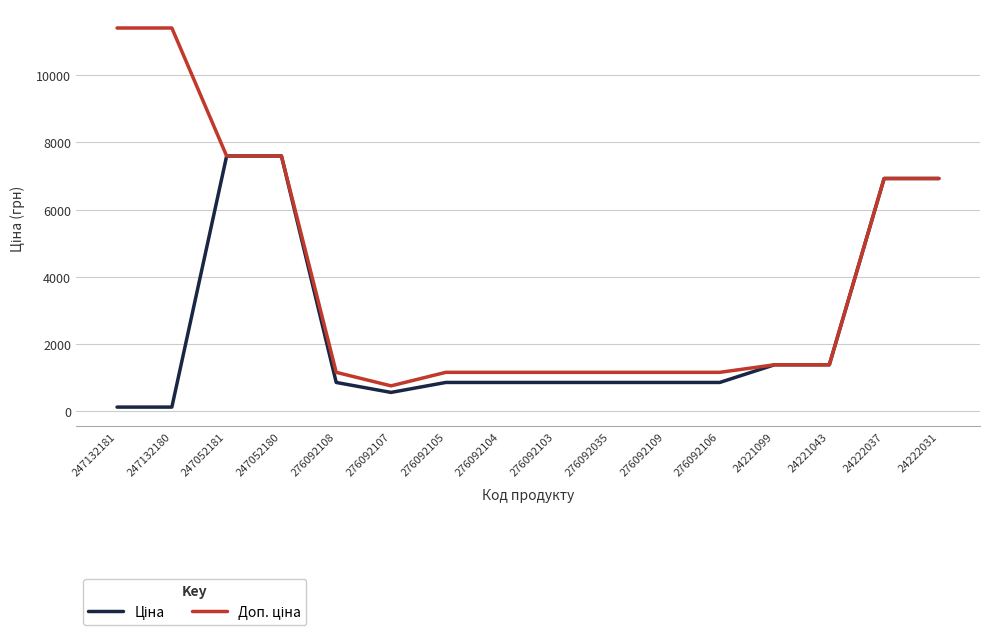

What is the total value across all series at 276092108?

1998.2